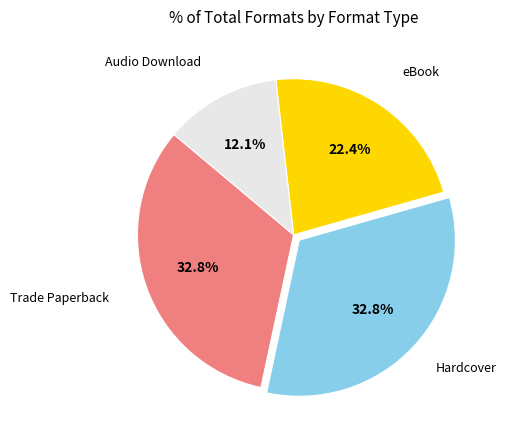

Is there any slice that represents more than half of the pie?

No